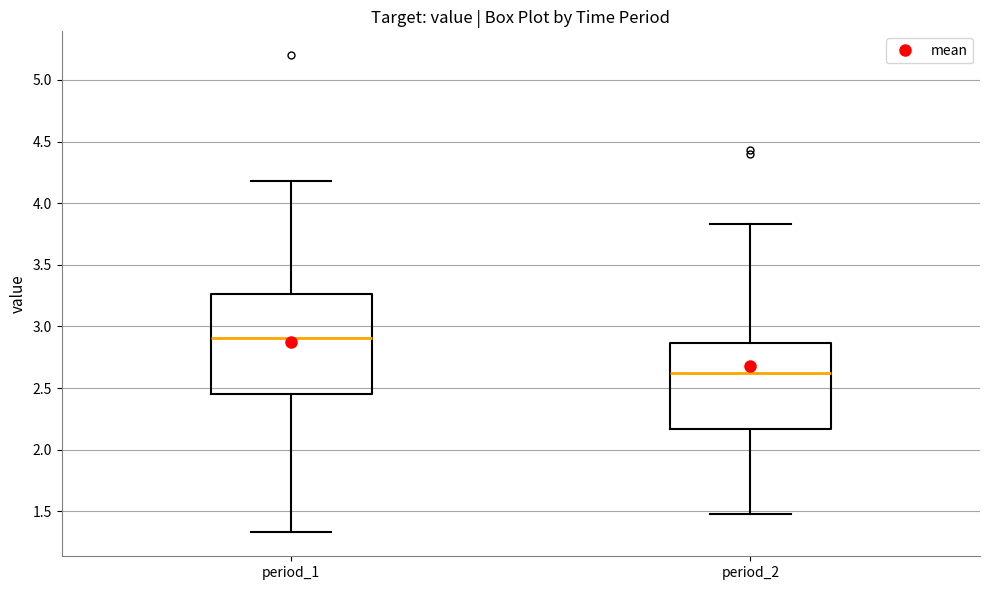

Where is the upper edge of the box for period_2 on the y-axis? The values are not printed on the chart, so give them approximately, as read against the axis.

2.85